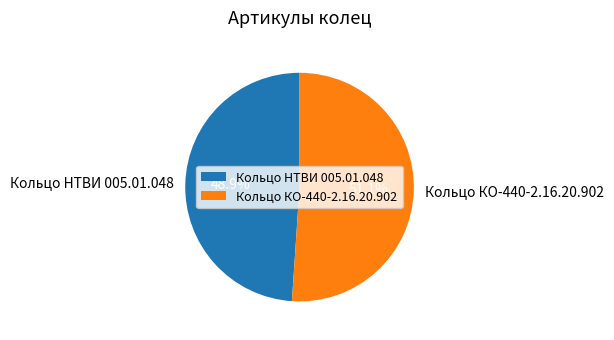

Which has a higher value, Кольцо НТВИ 005.01.048 or Кольцо КО-440-2.16.20.902?

Кольцо КО-440-2.16.20.902